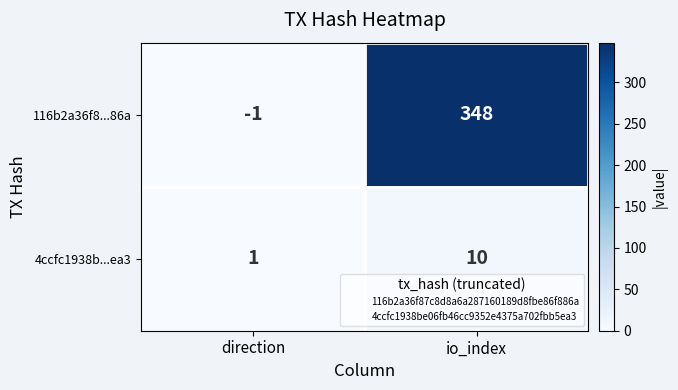

Between direction and io_index, which series saw the biggest shift?

116b2a36f8...86a